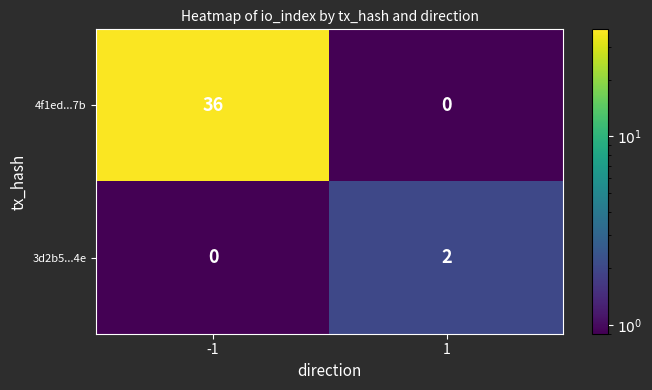

The 3d2b5...4e series shows 1 at -1. True or false?

False